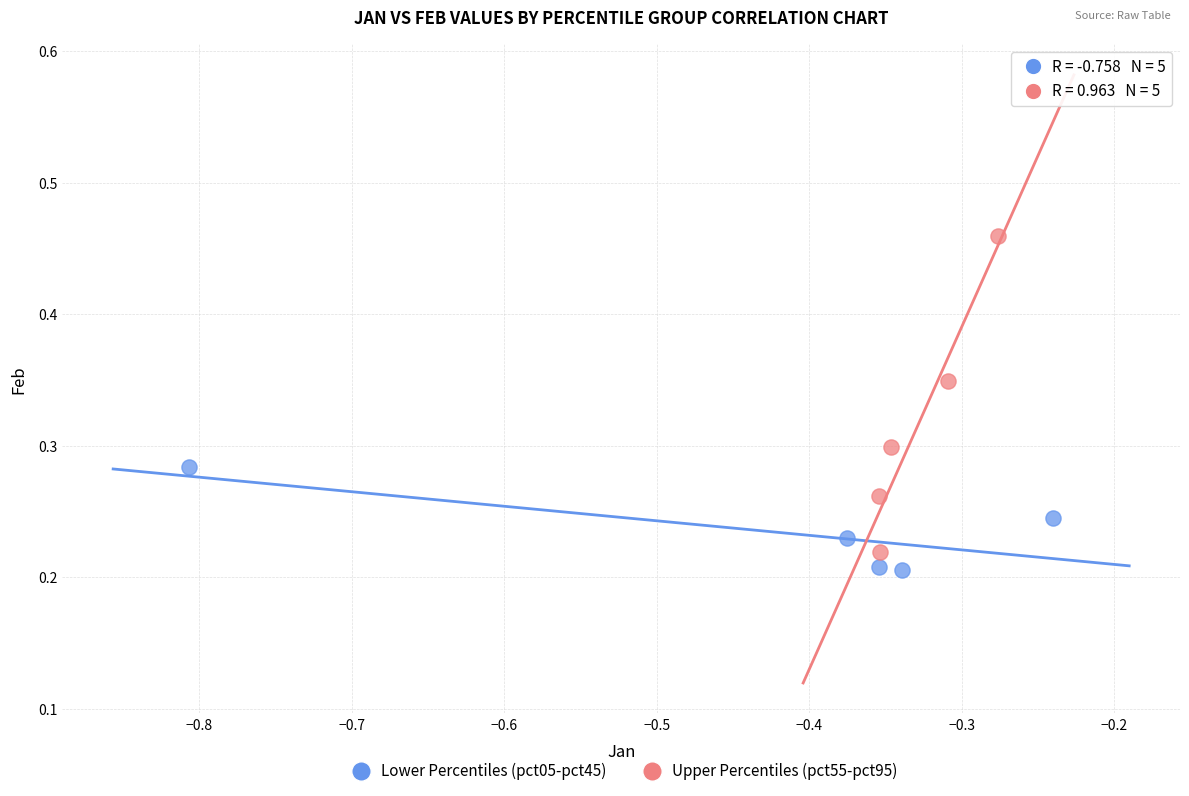

Which series has the widest spread of Y values?

Upper Percentiles (pct55-pct95)